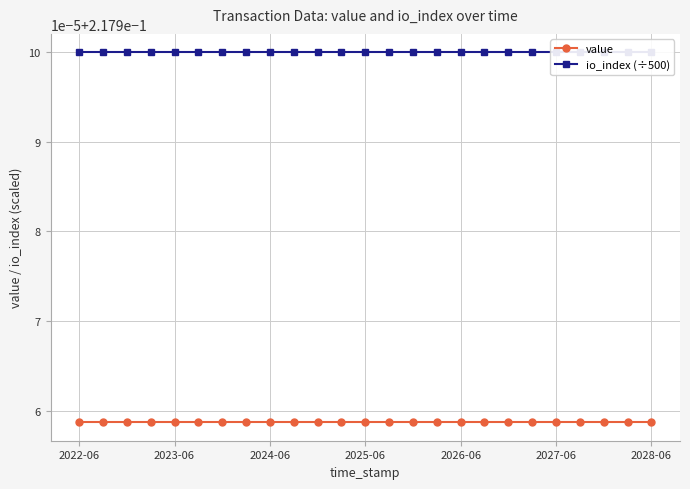

True or false: value and io_index (÷500) cross at least once.

False